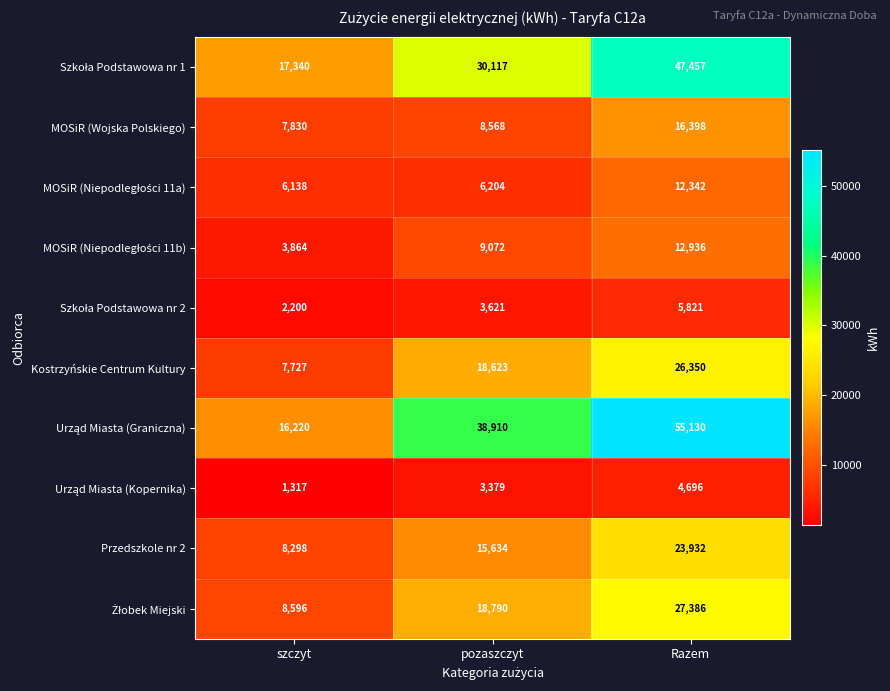

What is the smallest value displayed?

1317